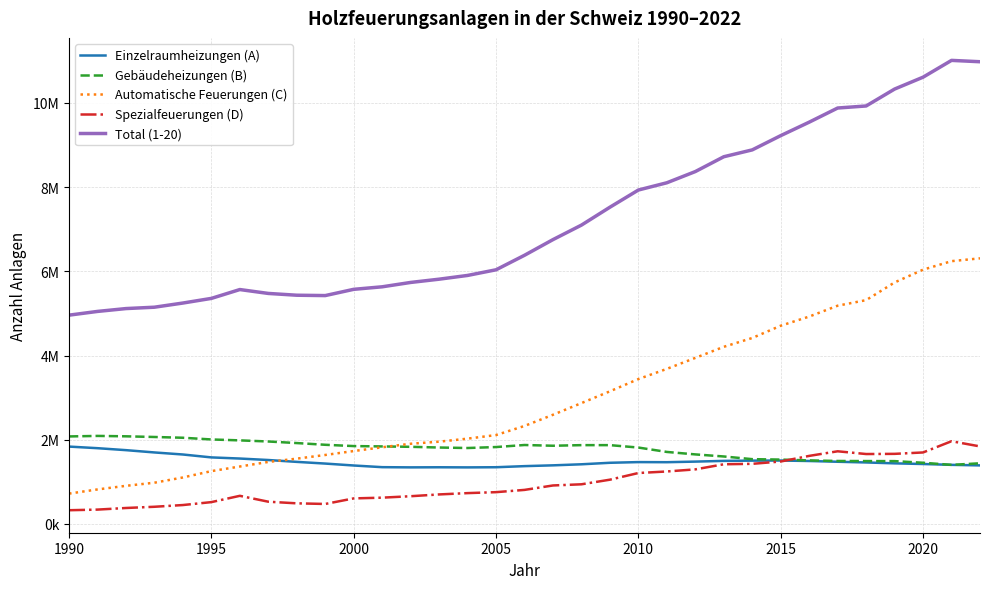

Reading left to right, extract all data points from this chart.

Einzelraumheizungen (A): 1836636	1798646	1751896	1697331	1648594	1579620	1552664	1517695	1473309	1433200	1387382	1347699	1342946	1345363	1342541	1346220	1372247	1391114	1416113	1451911	1468115	1465804	1479752	1496853	1503096	1505386	1494156	1476225	1459746	1438424	1422699	1402800	1389779
Gebäudeheizungen (B): 2077649	2090160	2080589	2064664	2046525	2005992	1984035	1957642	1920390	1879507	1848583	1840554	1831264	1814404	1802823	1825704	1874182	1856647	1871116	1871032	1813684	1709485	1650834	1601681	1537997	1527826	1508380	1494571	1492696	1491318	1452483	1402310	1439649
Automatische Feuerungen (C): 719791	818721	904445	978540	1103333	1253763	1363152	1471943	1549835	1637438	1730564	1820463	1903807	1953262	2025298	2110382	2326948	2592371	2869761	3149522	3440568	3682708	3943689	4206517	4416324	4707694	4925008	5183265	5315466	5735624	6039147	6241394	6308312
Spezialfeuerungen (D): 324838	339760	378057	407029	448058	517426	667089	527292	488621	473536	605687	623386	657692	700114	731454	754123	807800	913061	940869	1050412	1208839	1245443	1295214	1416682	1427217	1482371	1615572	1724904	1659825	1663978	1697203	1964070	1840688
Total (1-20): 4958914	5047287	5114987	5147564	5246510	5356801	5566939	5474572	5432155	5423682	5572215	5632102	5735709	5813143	5902117	6036429	6381177	6753193	7097860	7522876	7931206	8103440	8369490	8721732	8884634	9223277	9543116	9878965	9927732	10329344	10611531	11010575	10978428